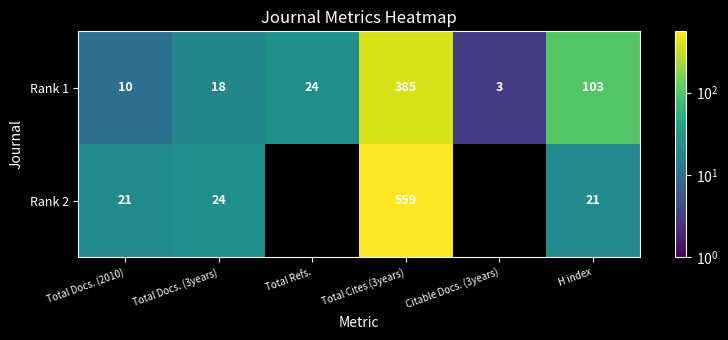

Where is Rank 1 nearest to the value 194?

H index